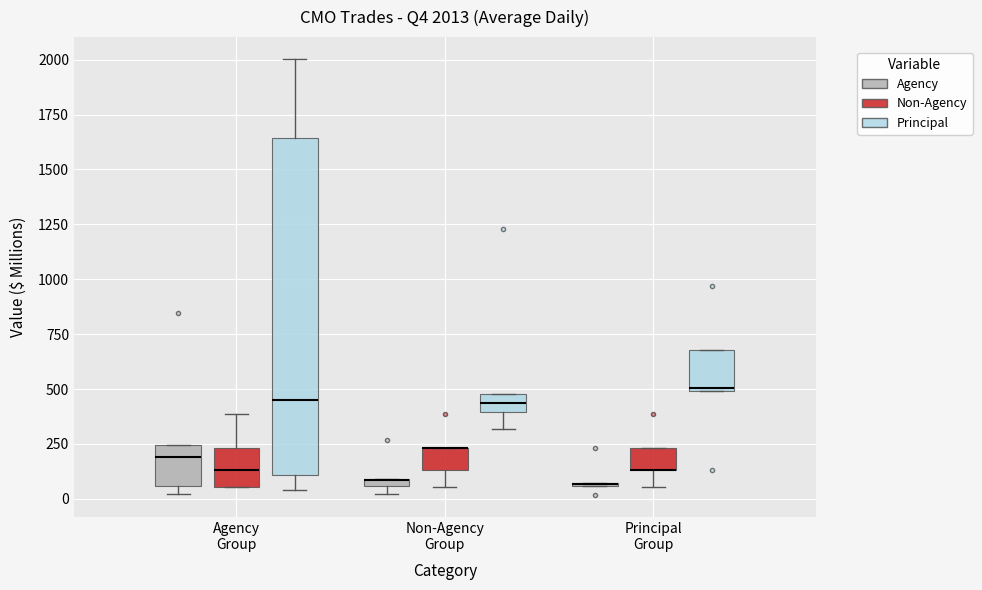

Comparing the boxes themselves (not the whiskers), which one is the tallest?

Agency Group (Principal)